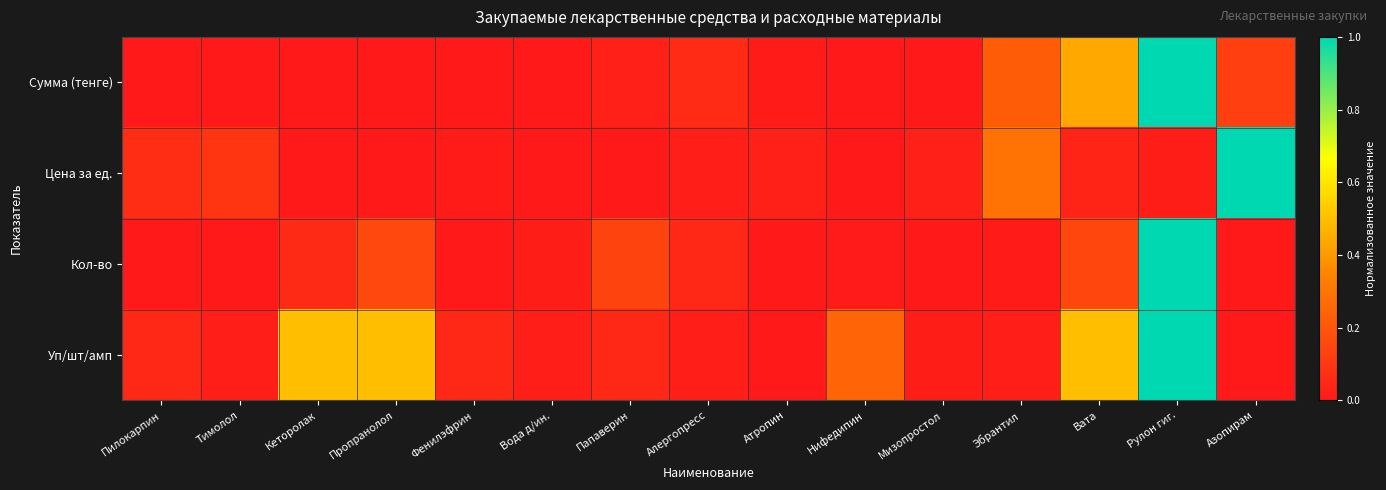

Which category has the lowest value across all series?

Нифедипин